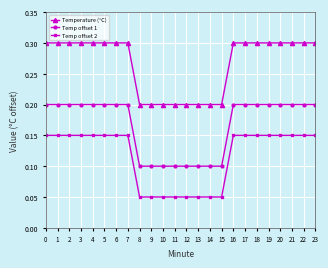

True or false: Temp offset 1 and Temp offset 2 cross at least once.

False